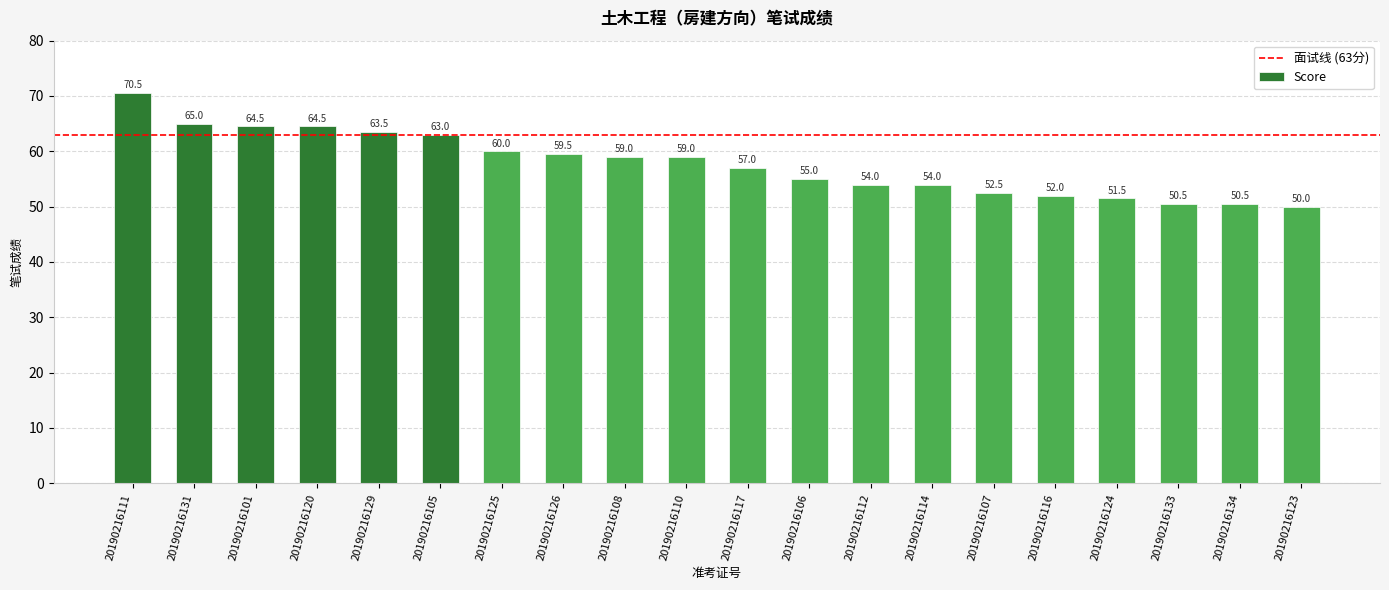

The chart shows a value of 15.7 at 20190216124. True or false?

False